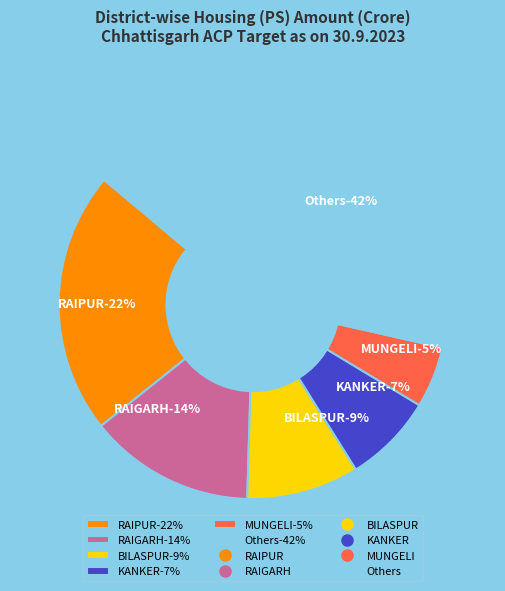

Does any single category account for the majority?

No